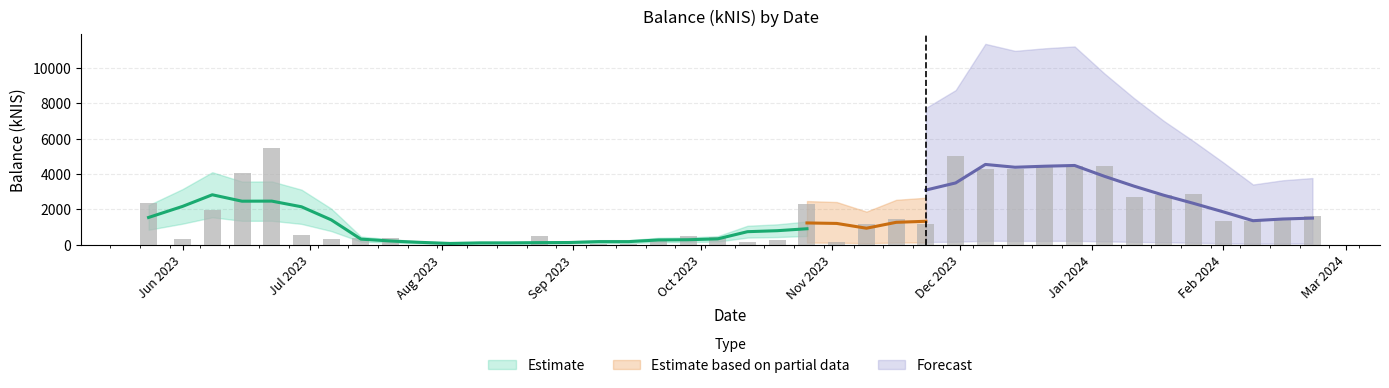

What is the change in value from 2023-09-14 to 2024-01-18?

+2761.7